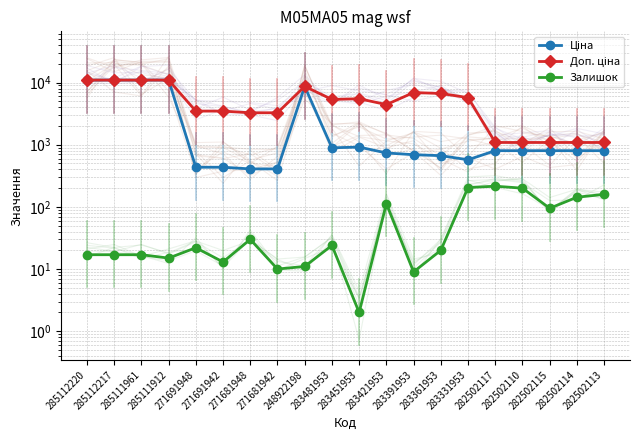

What is the approximate value of Ціна at 283331953?

572.7